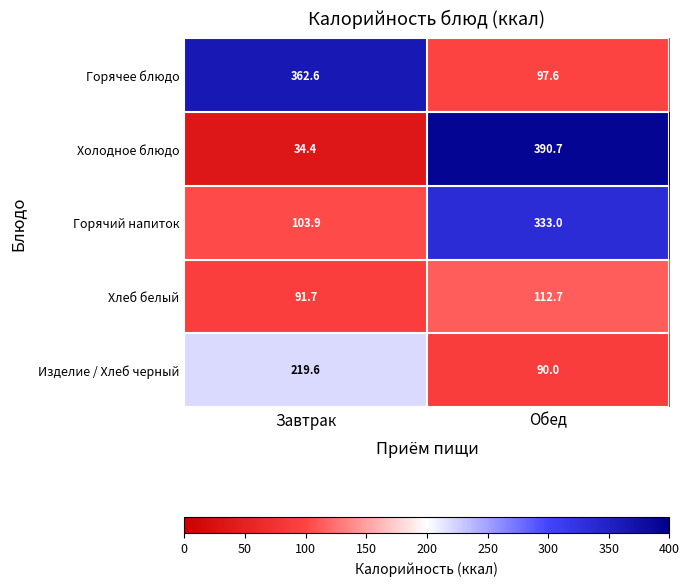

Rank the series at Обед from lowest to highest value.

Изделие / Хлеб черный, Горячее блюдо, Хлеб белый, Горячий напиток, Холодное блюдо